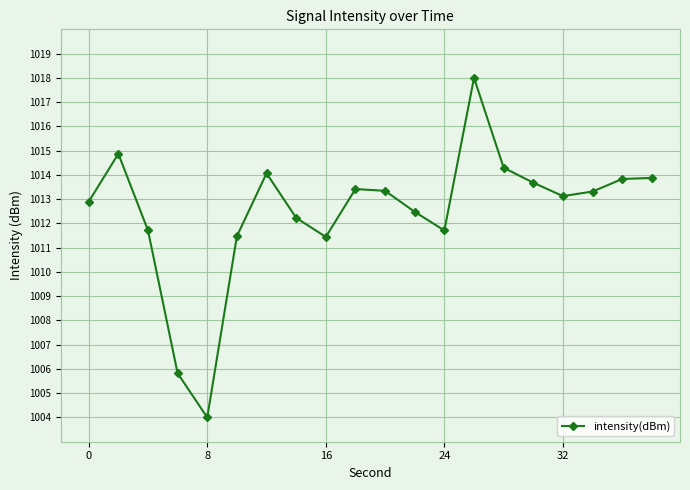

What is the greatest value displayed?

1018.0